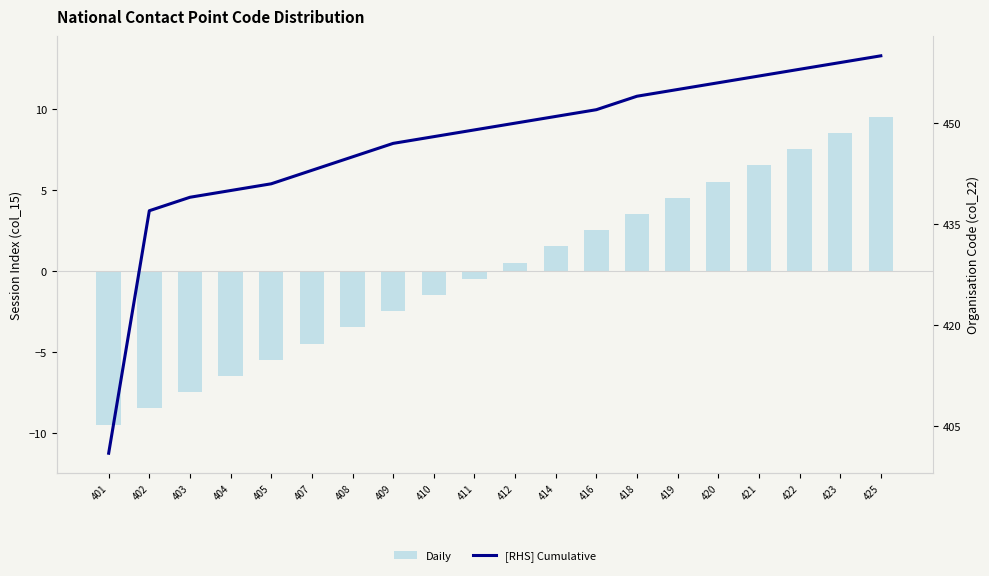

How many values in the [RHS] Cumulative series exceed 450?

9